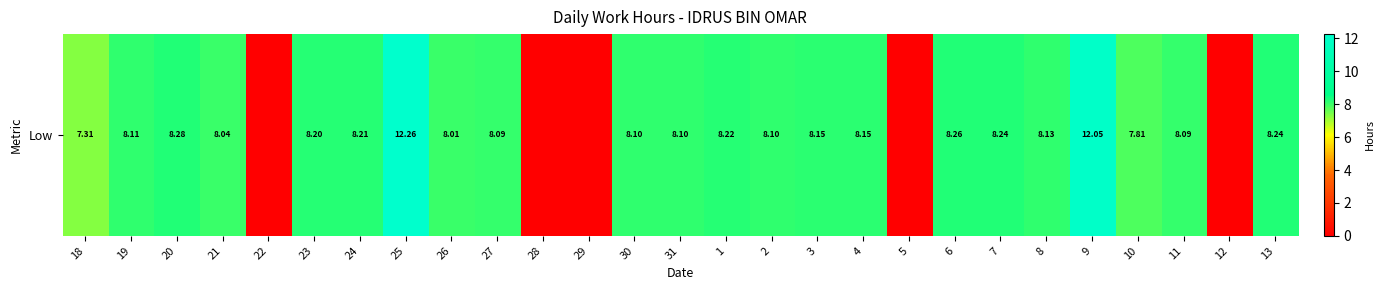

At which label does the data first exceed 8?

19